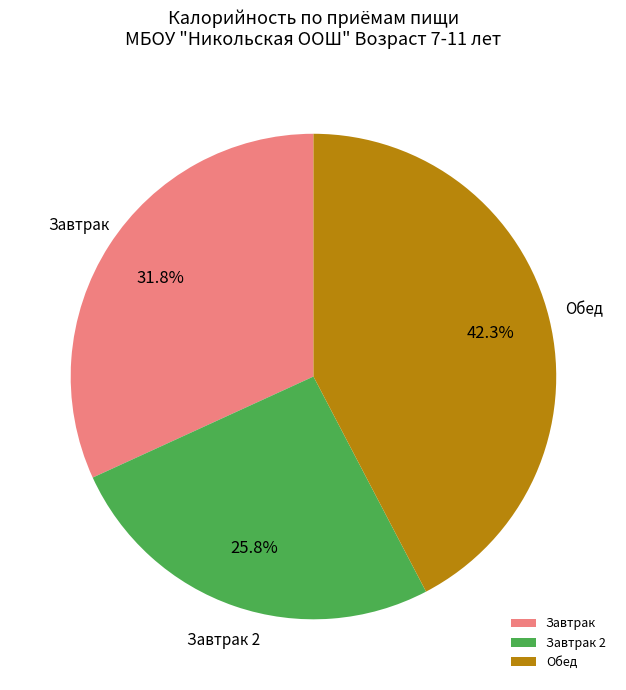

Approximately how many times larger is the value at Обед compared to Завтрак 2?

1.6